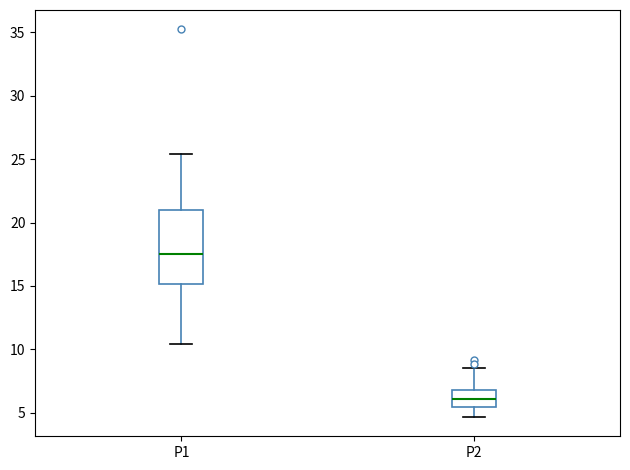

Reading left to right, transcribe this box plot: for each box, give where its median line is, the range the box spans, and where its two whiskers end, as read against the y-axis. The values are not printed on the chart, so give them approximately, as read against the axis.

P1: median 17.5, box 15.0 to 21.0, whiskers 10.5 to 25.5
P2: median 6.0, box 5.5 to 7.0, whiskers 4.5 to 8.5